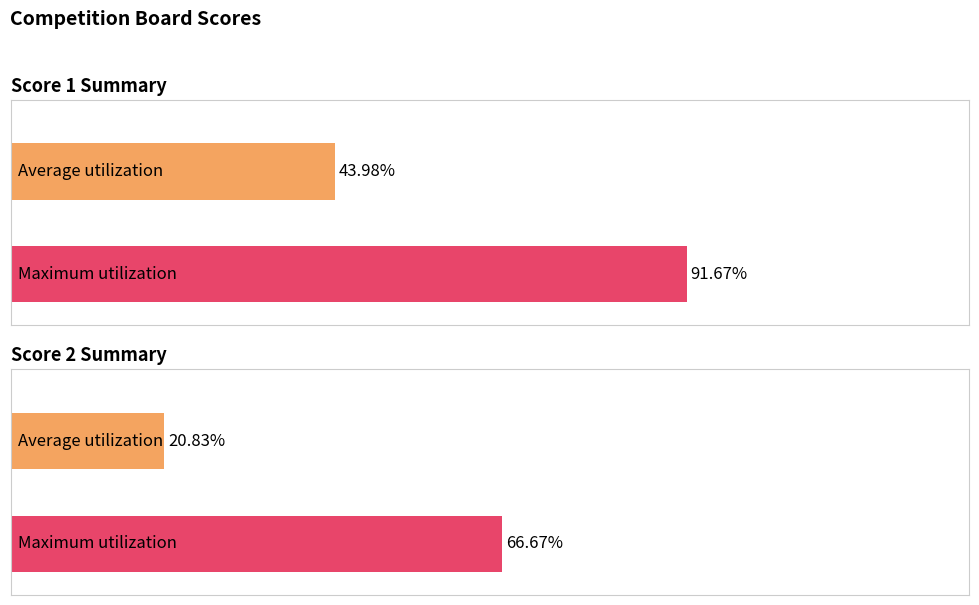

Rank the series by their average value, from highest to lowest.

Score 1, Score 2